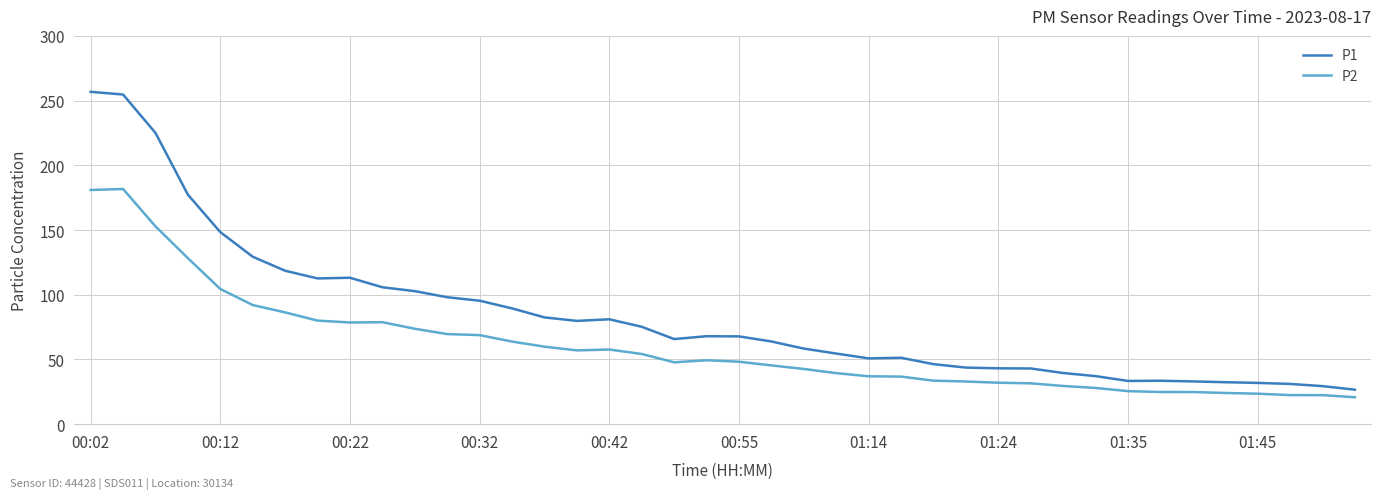

Which series has the largest total across all categories?

P1